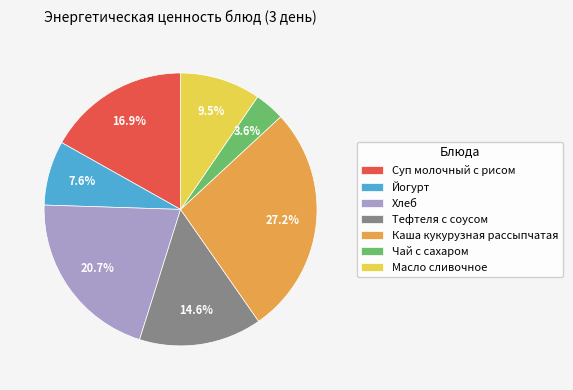

To the nearest percent, what is the combined percentage of Йогурт and Масло сливочное?

17%